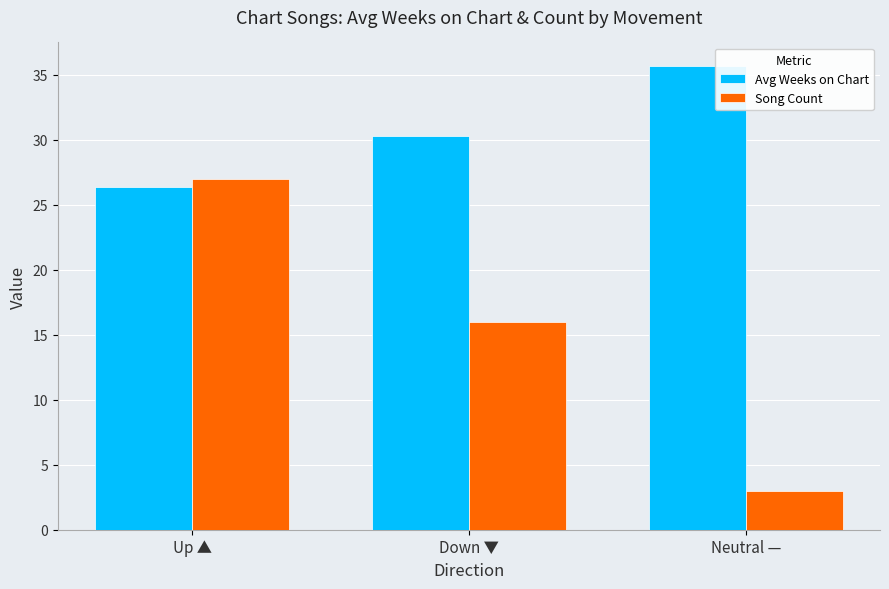

What is the minimum value shown in the chart?

3.0